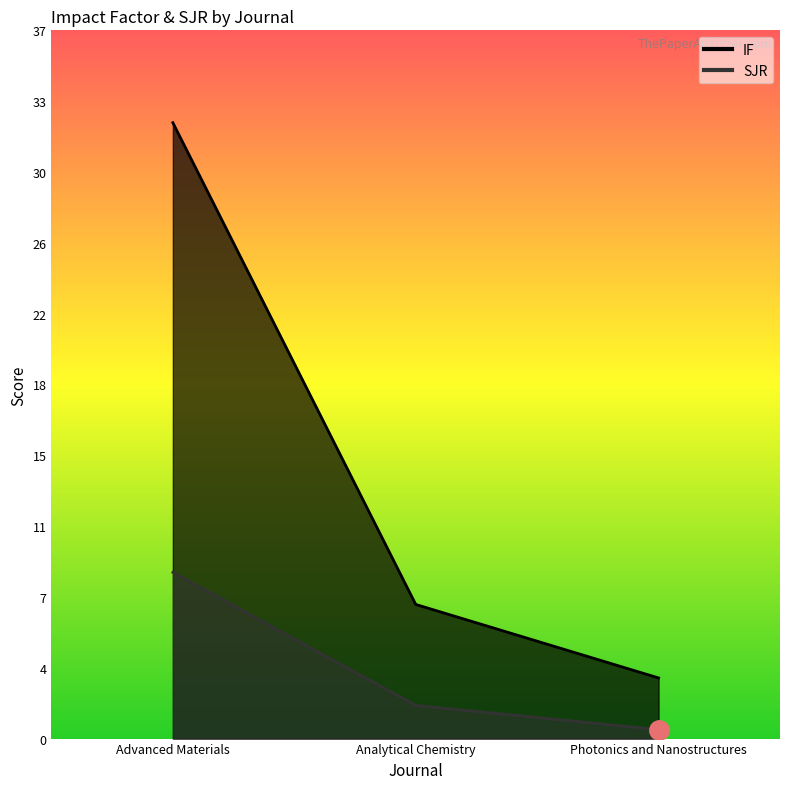

How many values in the IF series exceed 6?

2